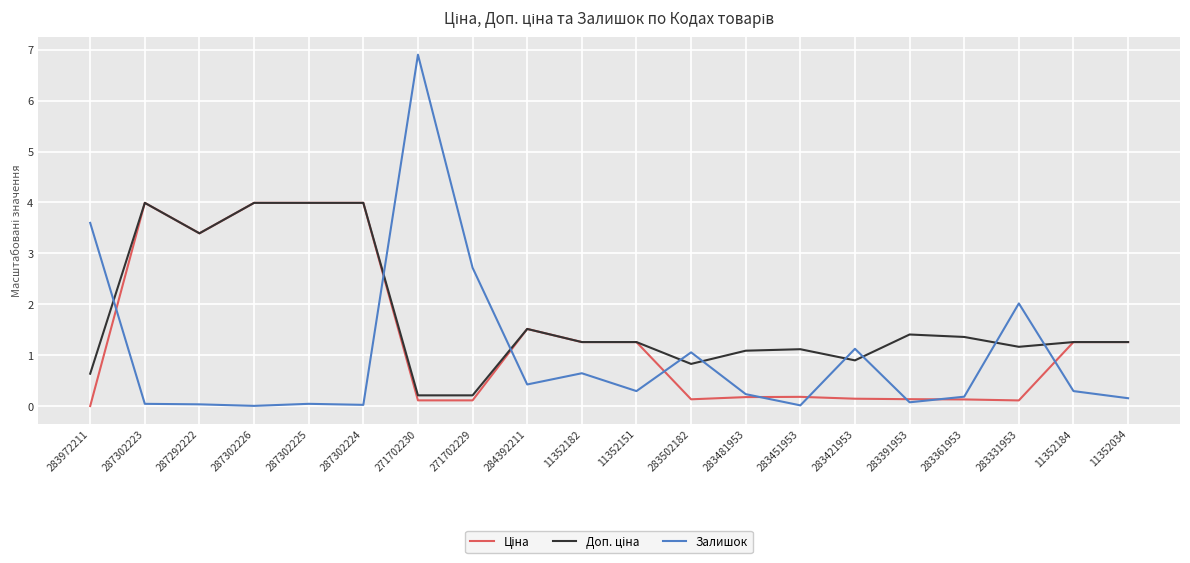

Which series has the widest spread of values?

Залишок